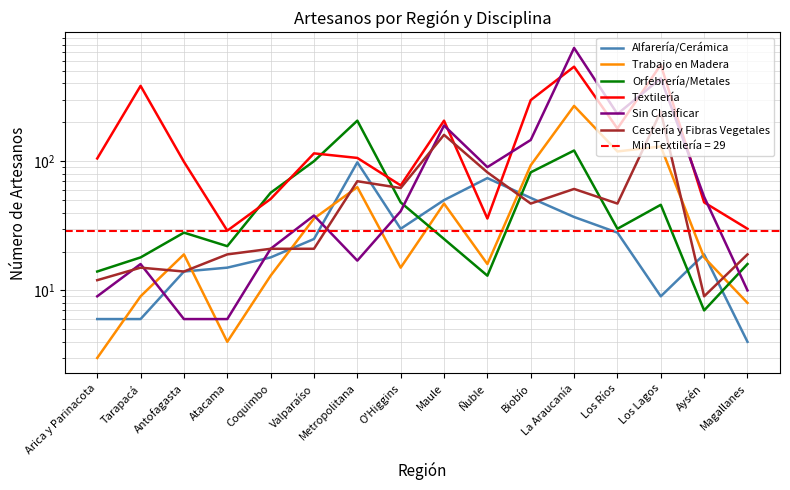

What is the maximum value shown in the chart?

753